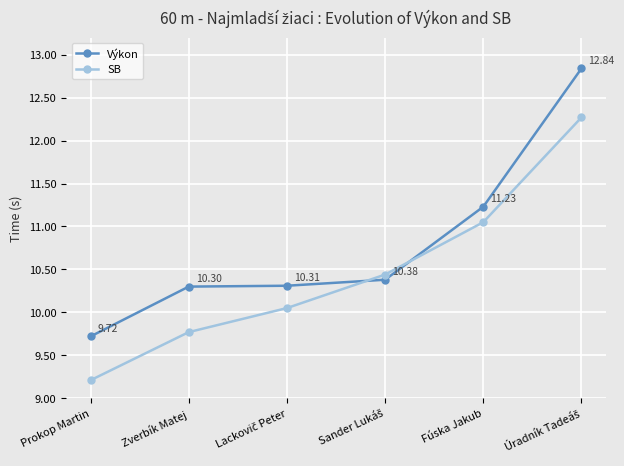

At which category does the chart reach its minimum across all series?

Prokop Martin